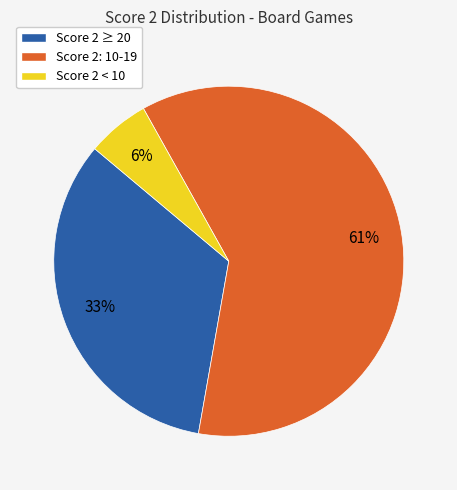

Is there any slice that represents more than half of the pie?

Yes